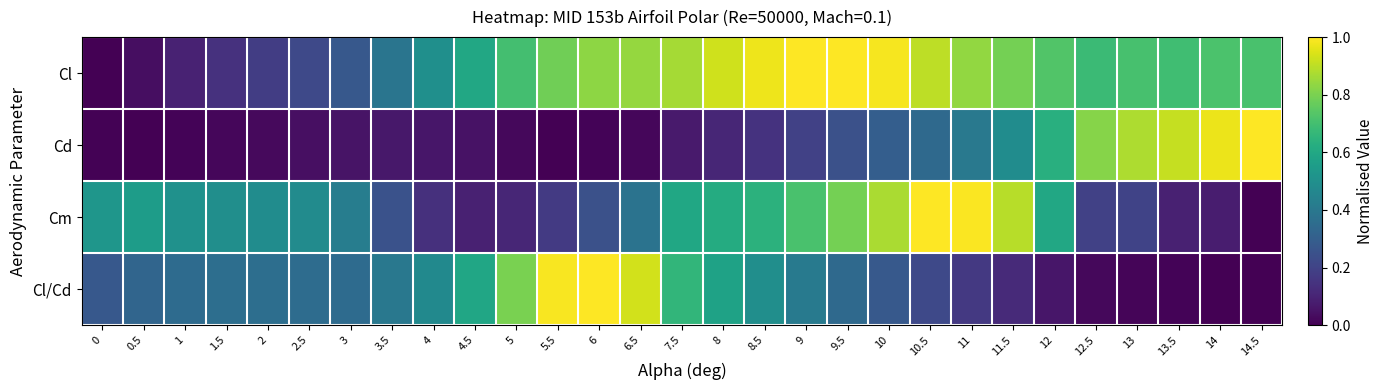

Reading left to right, what are all the values shown in this chart?

Cl: 0=0.0	0.5=0.0	1=0.1	1.5=0.1	2=0.2	2.5=0.2	3=0.3	3.5=0.4	4=0.5	4.5=0.6	5=0.7	5.5=0.8	6=0.8	6.5=0.8	7.5=0.9	8=0.9	8.5=1.0	9=1.0	9.5=1.0	10=1.0	10.5=0.9	11=0.8	11.5=0.8	12=0.7	12.5=0.7	13=0.7	13.5=0.7	14=0.7	14.5=0.7
Cd: 0=0.0	0.5=0.0	1=0.0	1.5=0.0	2=0.0	2.5=0.0	3=0.1	3.5=0.1	4=0.1	4.5=0.0	5=0.0	5.5=0.0	6=0.0	6.5=0.0	7.5=0.1	8=0.1	8.5=0.1	9=0.2	9.5=0.2	10=0.3	10.5=0.3	11=0.4	11.5=0.5	12=0.6	12.5=0.8	13=0.9	13.5=0.9	14=1.0	14.5=1.0
Cm: 0=0.5	0.5=0.6	1=0.5	1.5=0.5	2=0.5	2.5=0.5	3=0.4	3.5=0.3	4=0.1	4.5=0.1	5=0.1	5.5=0.2	6=0.2	6.5=0.4	7.5=0.6	8=0.6	8.5=0.6	9=0.7	9.5=0.8	10=0.9	10.5=1.0	11=1.0	11.5=0.9	12=0.6	12.5=0.2	13=0.2	13.5=0.1	14=0.1	14.5=0.0
Cl/Cd: 0=0.3	0.5=0.3	1=0.4	1.5=0.4	2=0.4	2.5=0.4	3=0.4	3.5=0.4	4=0.5	4.5=0.6	5=0.8	5.5=1.0	6=1.0	6.5=0.9	7.5=0.7	8=0.6	8.5=0.5	9=0.4	9.5=0.3	10=0.3	10.5=0.2	11=0.2	11.5=0.1	12=0.1	12.5=0.0	13=0.0	13.5=0.0	14=0.0	14.5=0.0